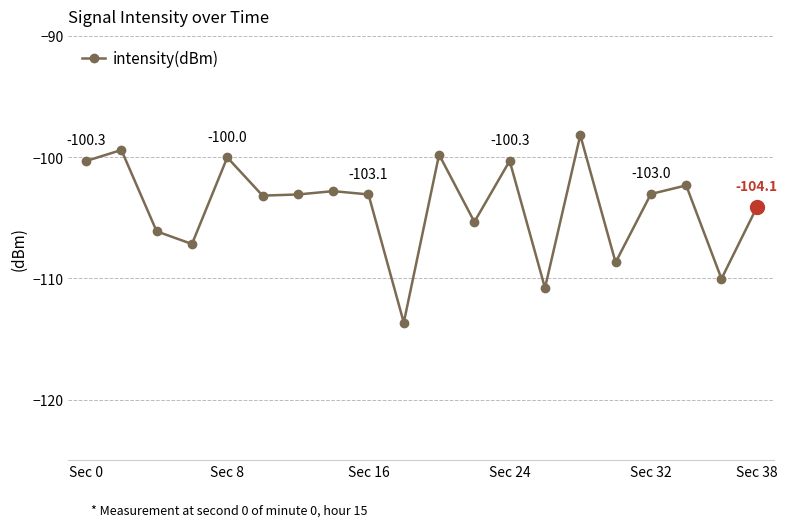

What is the average value?

-104.1